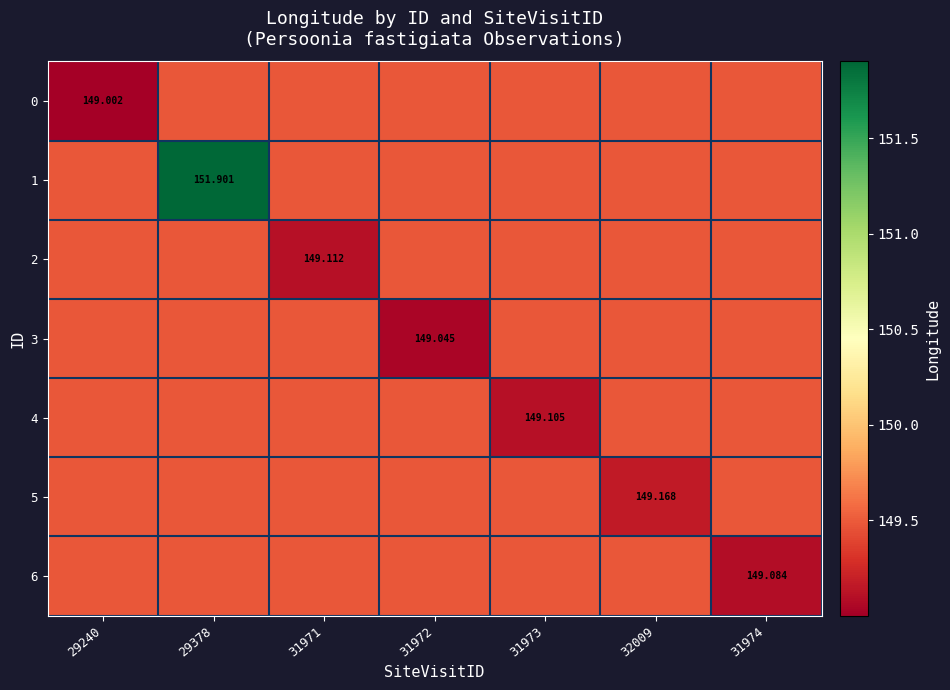

Count the number of data series in this chart.

7